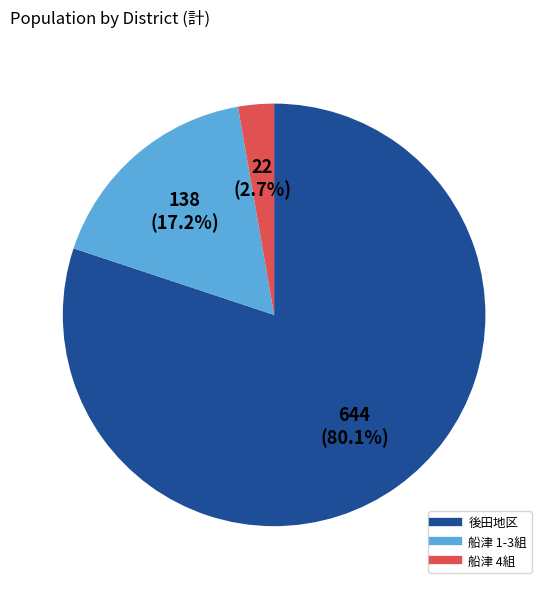

Is there any slice that represents more than half of the pie?

Yes